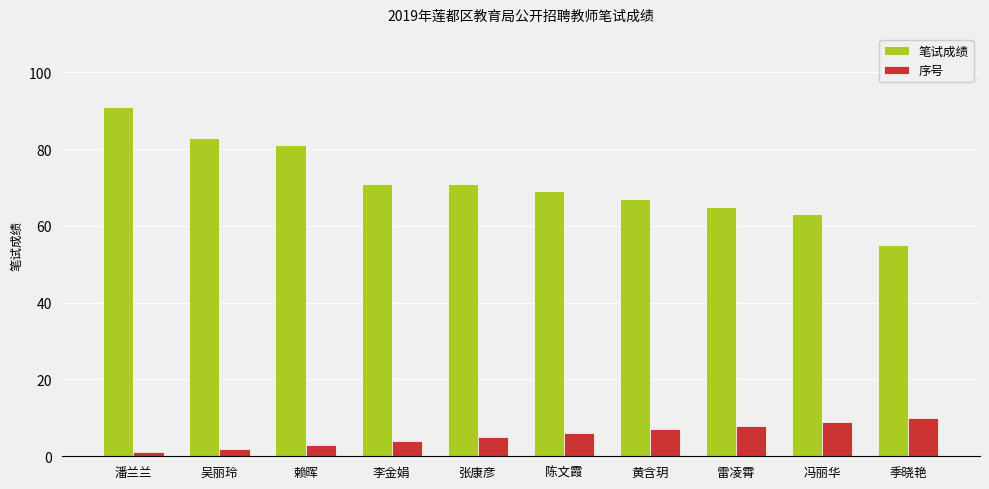

What is the label of the 1st bar from the left?

潘兰兰